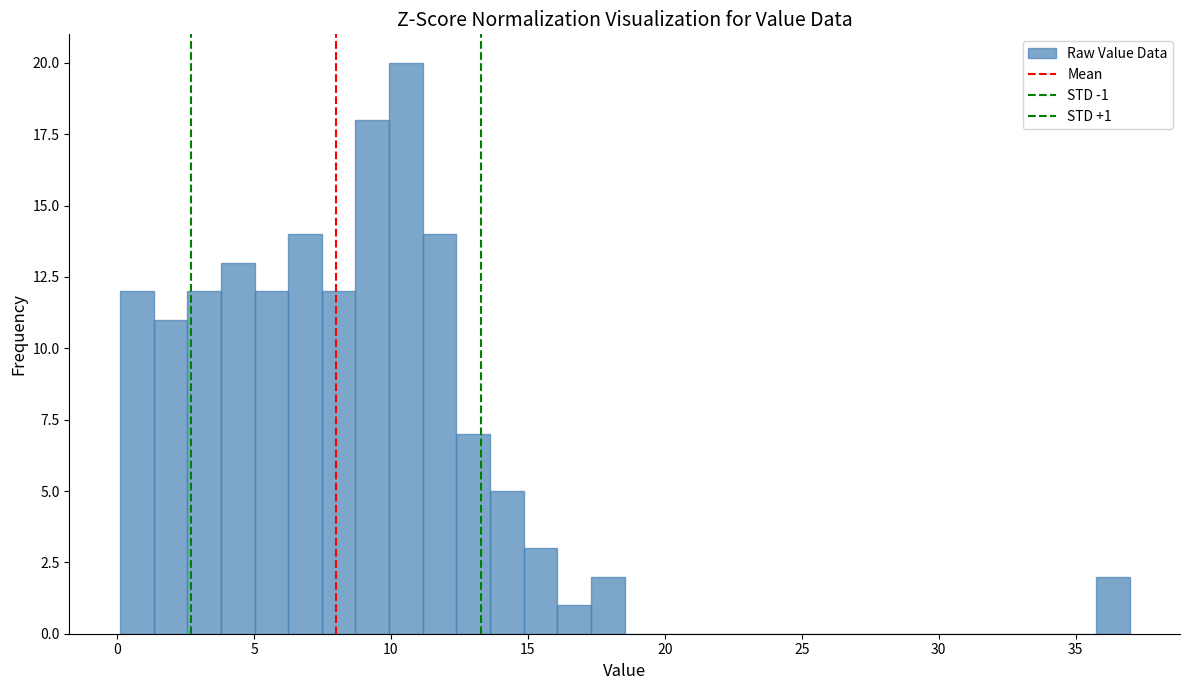

Read against the x-axis, roughly where is the centre of the tallest bar?

10.5